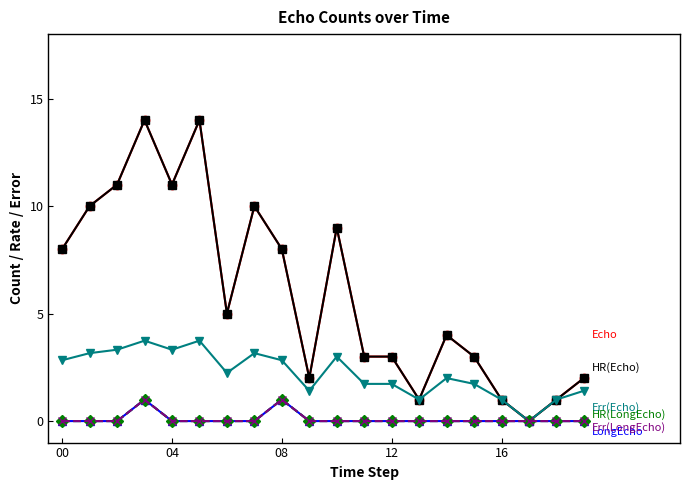

Is this an area chart (filled region under the line)?

No